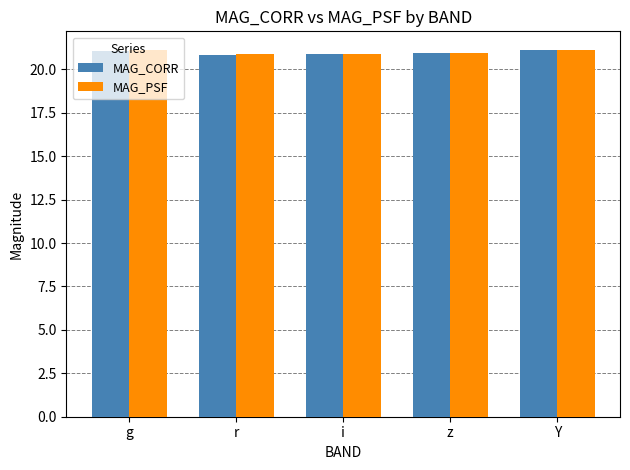

What position from the left is r?

2